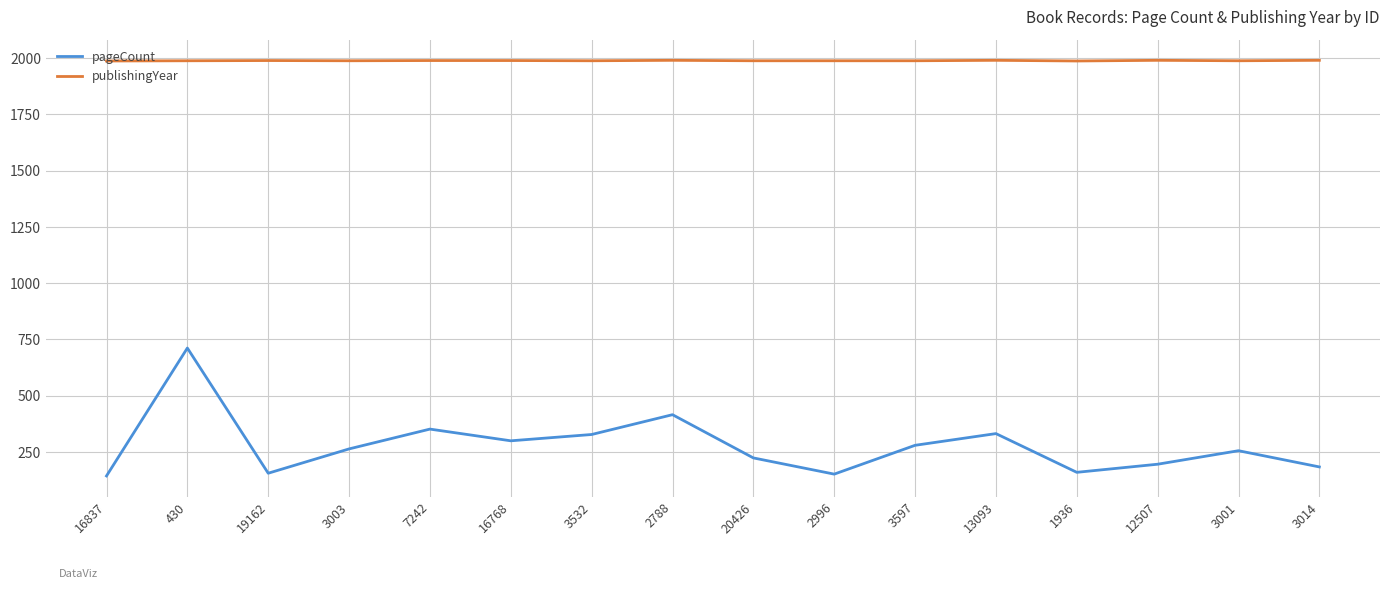

What is the difference between the second highest and minimum values in the publishingYear series?

3